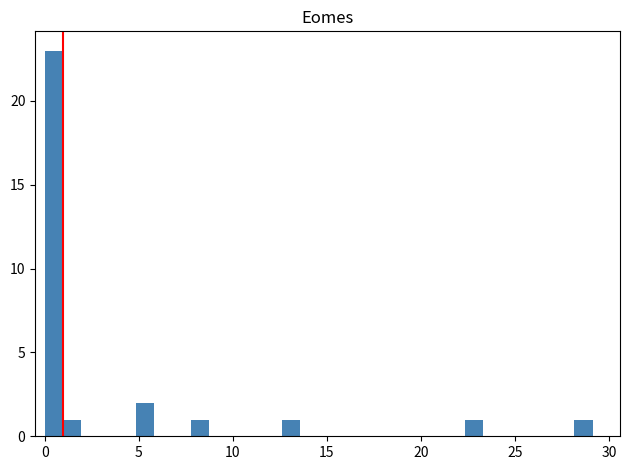

Around what value on the x-axis is the tallest bar? Give the approximate position of its centre, as read against the axis.

0.5